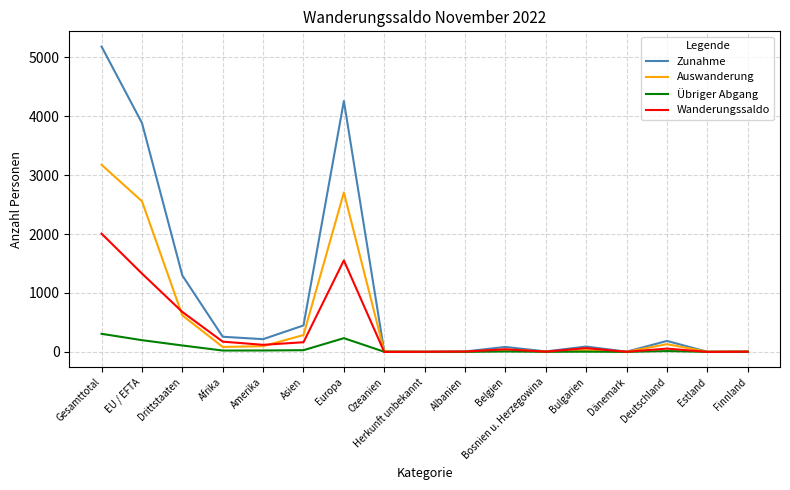

Which series has the widest spread of values?

Zunahme